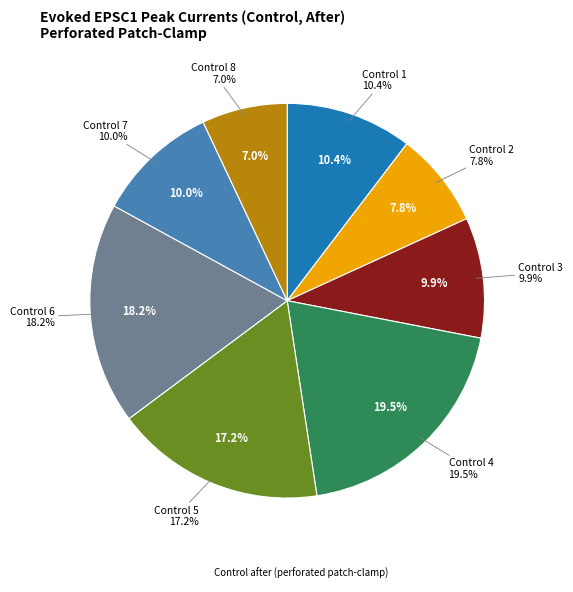

The Control 5 slice represents 28% of the pie. True or false?

False